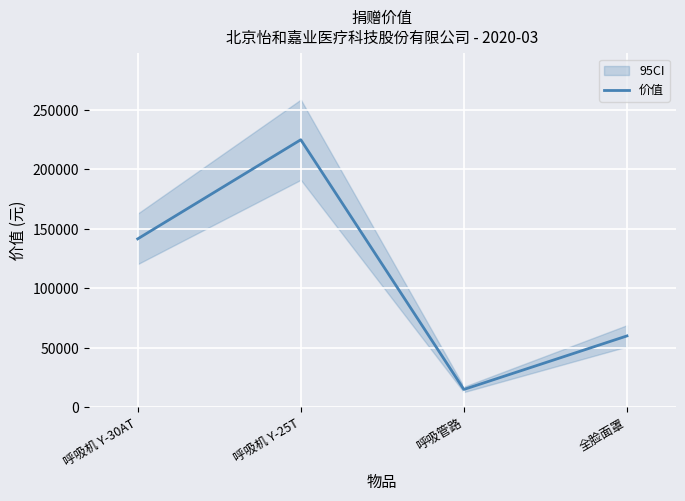

Is it true that the value at 呼吸机 Y-30AT is 254039?

False